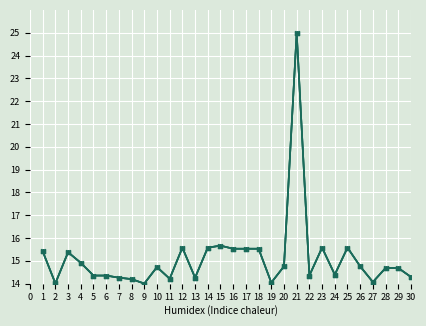

True or false: Total Tarifa has a value of 5.6 at 14.

False